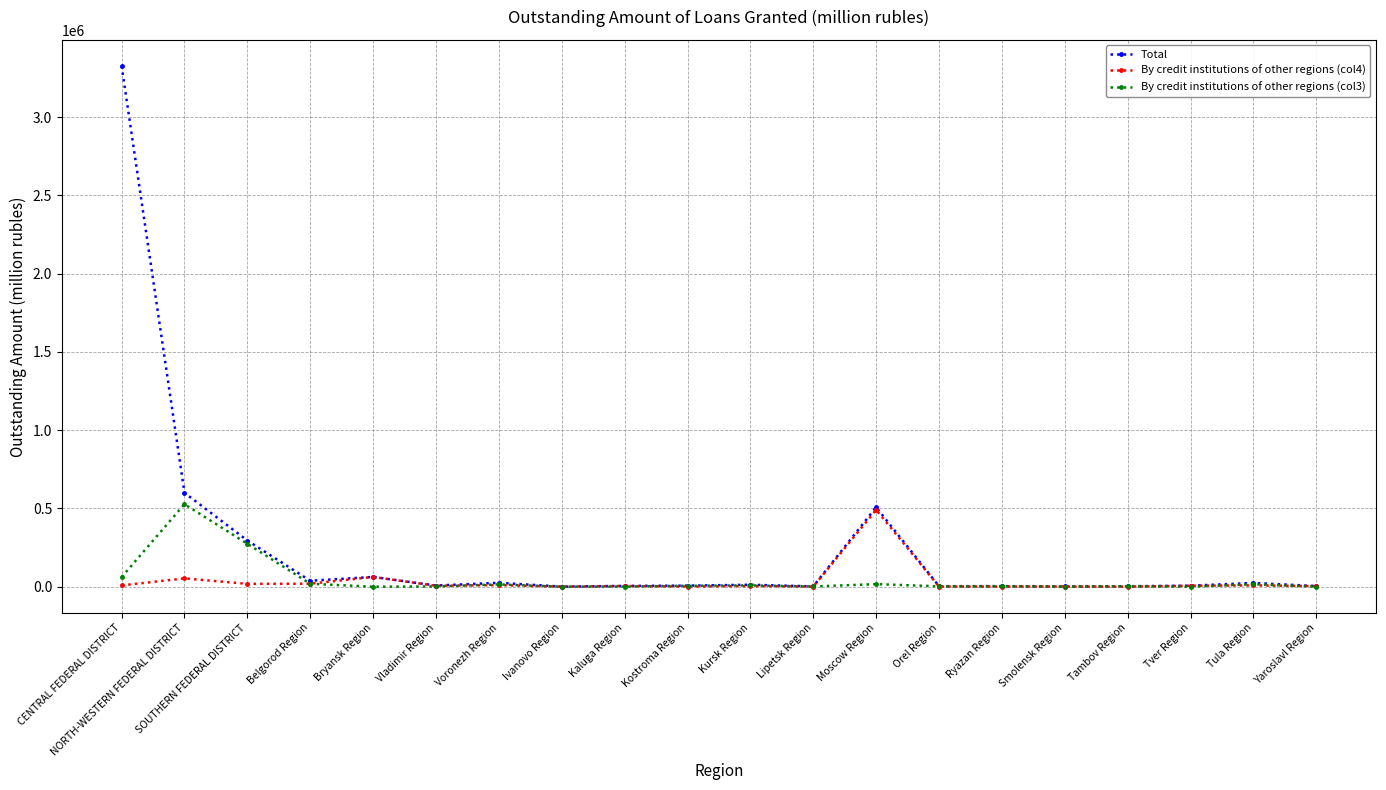

At which category is the sum across all series the highest?

CENTRAL FEDERAL DISTRICT